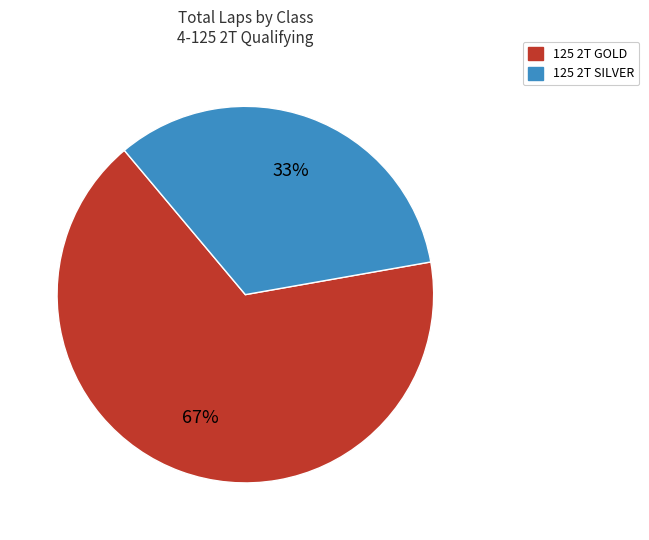

To the nearest percent, what portion does 125 2T SILVER represent?

33%